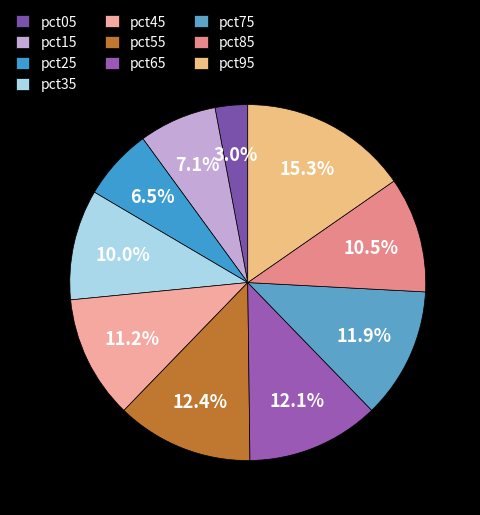

Which slice is the smallest?

pct05